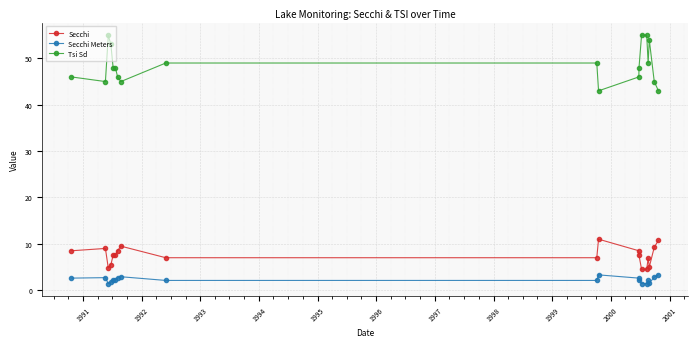

True or false: Secchi Meters has more than 0 interior local peaks.

True